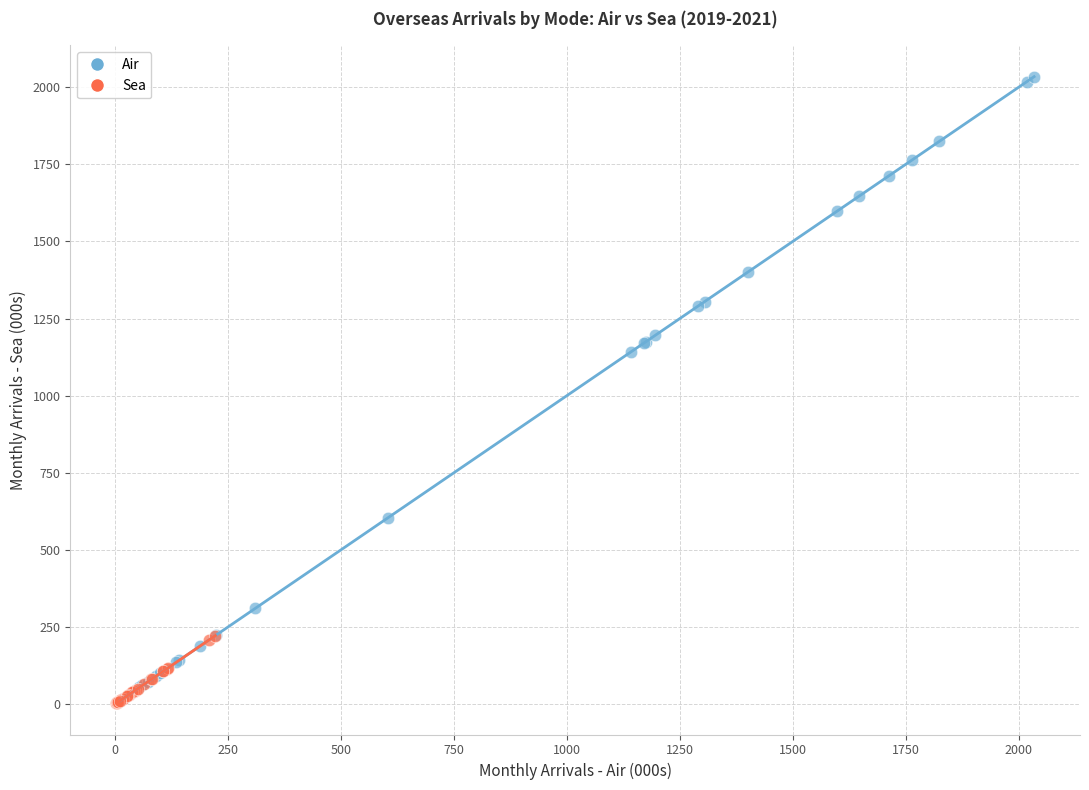

Which series reaches the maximum Y coordinate?

Air